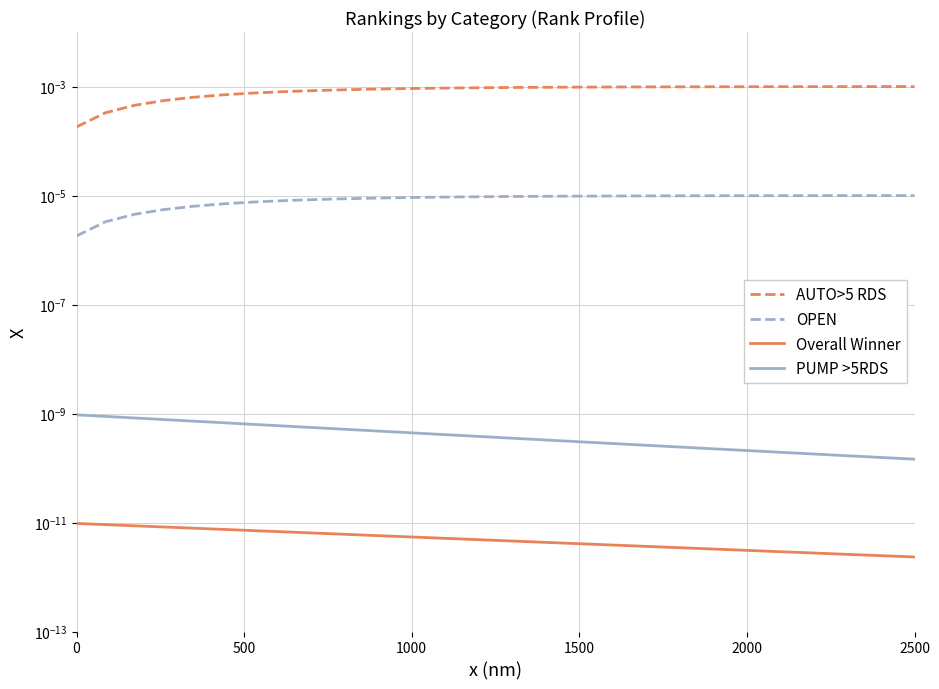

Reading left to right, transcribe all the data shown in this chart.

AUTO>5 RDS: 0.0	0.0	0.0	0.0	0.0	0.0	0.0	0.0	0.0	0.0	0.0	0.0	0.0	0.0	0.0	0.0	0.0	0.0	0.0	0.0	0.0	0.0	0.0	0.0	0.0	0.0	0.0	0.0	0.0	0.0
OPEN: 0.0	0.0	0.0	0.0	0.0	0.0	0.0	0.0	0.0	0.0	0.0	0.0	0.0	0.0	0.0	0.0	0.0	0.0	0.0	0.0	0.0	0.0	0.0	0.0	0.0	0.0	0.0	0.0	0.0	0.0
Overall Winner: 0.0	0.0	0.0	0.0	0.0	0.0	0.0	0.0	0.0	0.0	0.0	0.0	0.0	0.0	0.0	0.0	0.0	0.0	0.0	0.0	0.0	0.0	0.0	0.0	0.0	0.0	0.0	0.0	0.0	0.0
PUMP >5RDS: 0.0	0.0	0.0	0.0	0.0	0.0	0.0	0.0	0.0	0.0	0.0	0.0	0.0	0.0	0.0	0.0	0.0	0.0	0.0	0.0	0.0	0.0	0.0	0.0	0.0	0.0	0.0	0.0	0.0	0.0